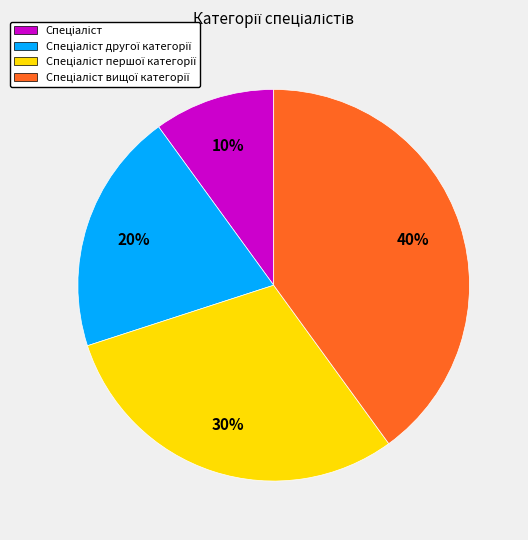

To the nearest percent, what is the average slice percentage?

25%